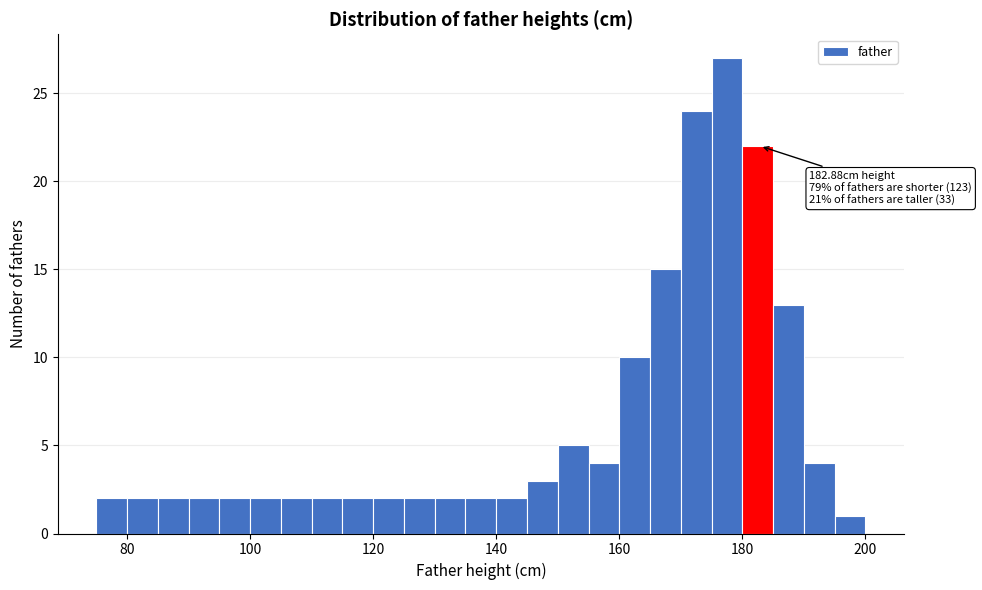

Read against the x-axis, roughly where is the centre of the tallest bar?

178